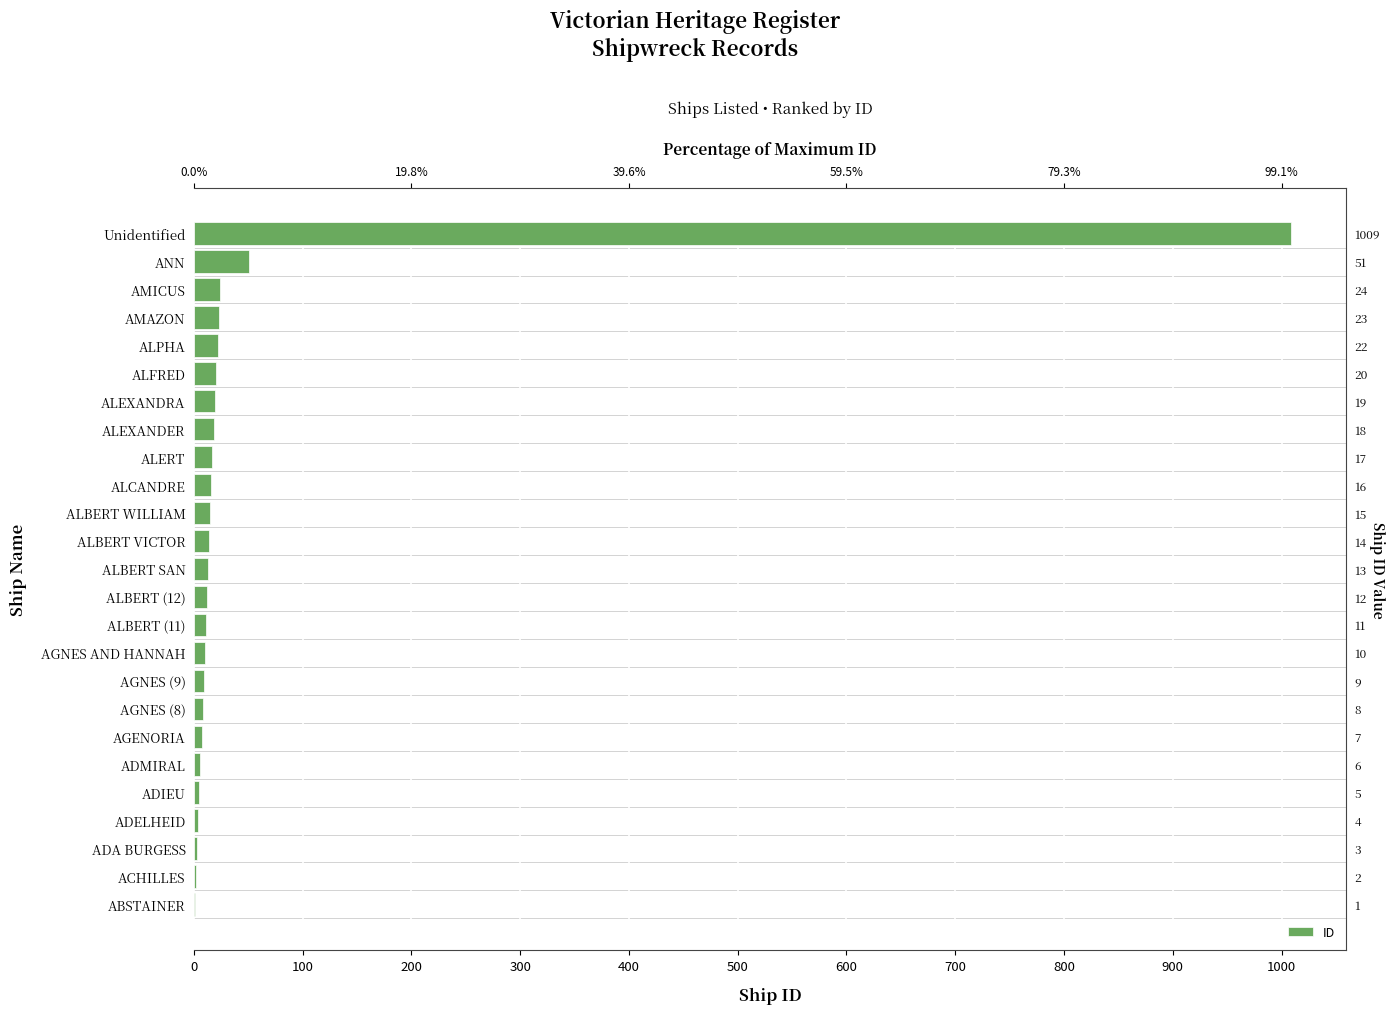

Where does the data first go above 13?

ALBERT VICTOR